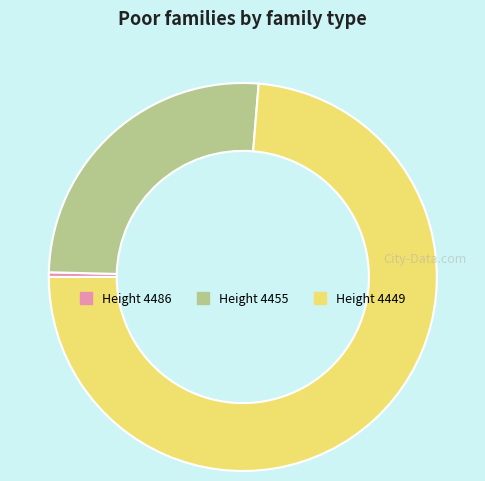

Does Height 4449 represent more than half of the total?

Yes